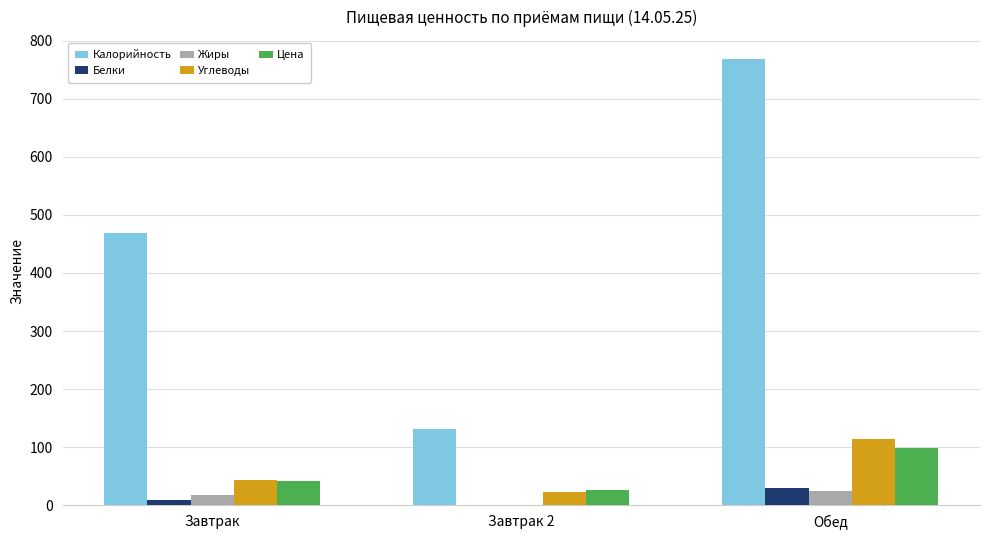

Which category has the highest value across all series?

Обед